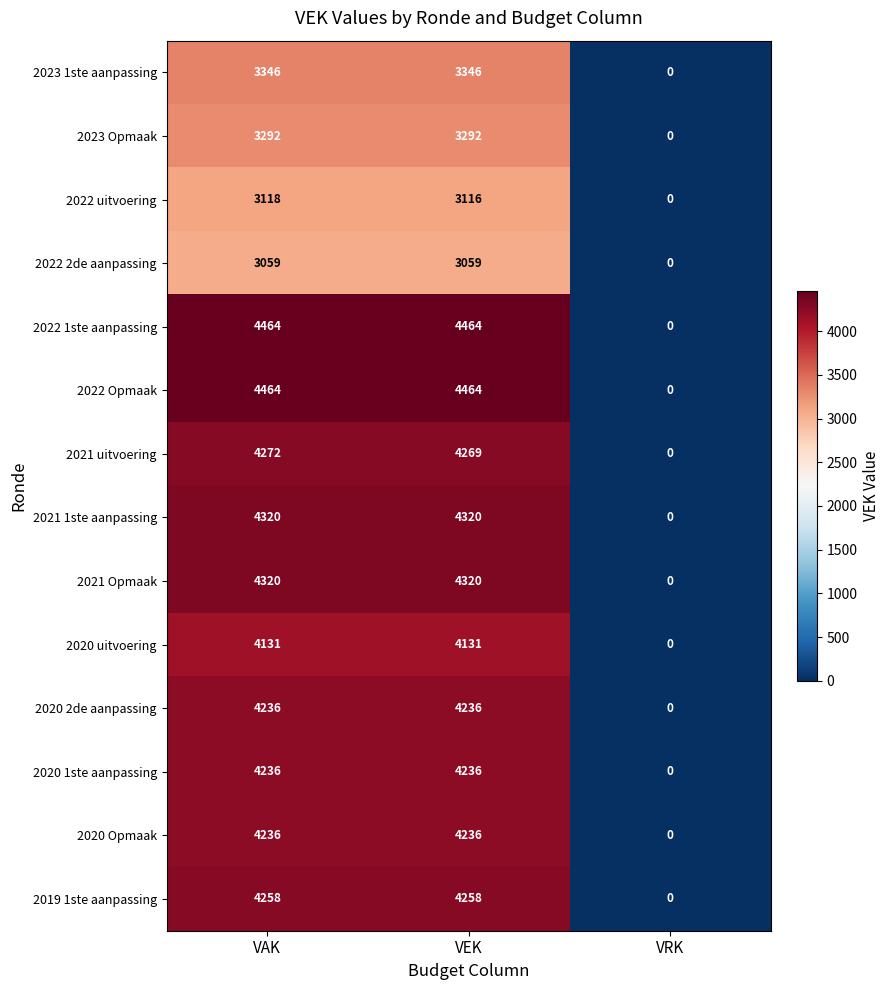

Which label corresponds to the smallest value in the chart?

VRK